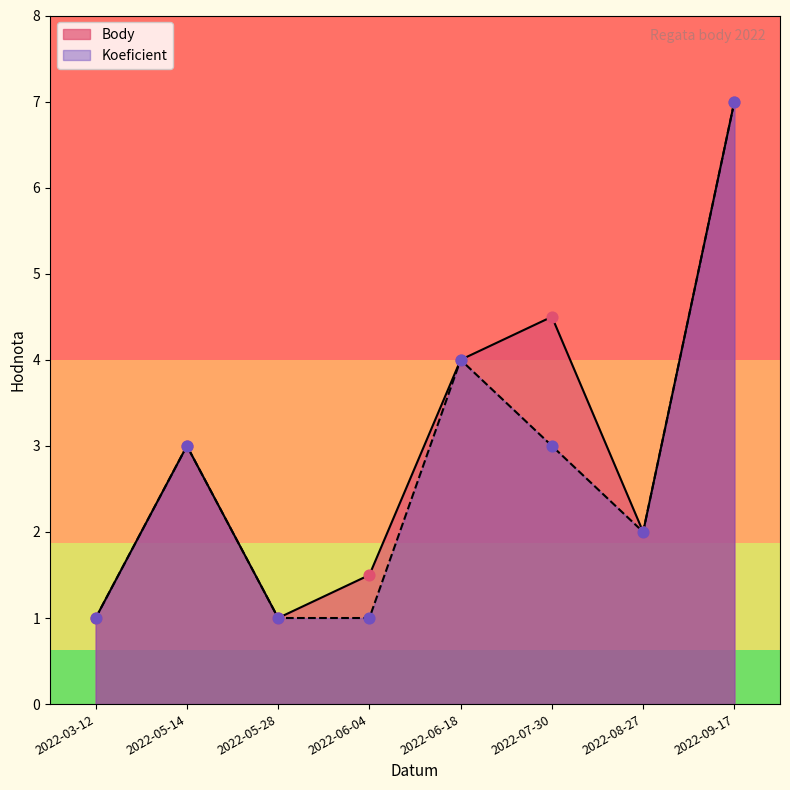

Which series has the largest total across all categories?

Body